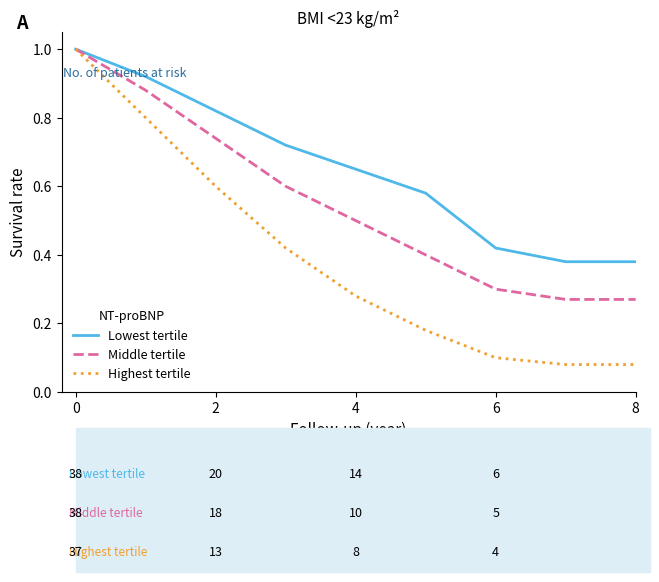

List the series in order of their overall mean, highest first.

Lowest tertile, Middle tertile, Highest tertile